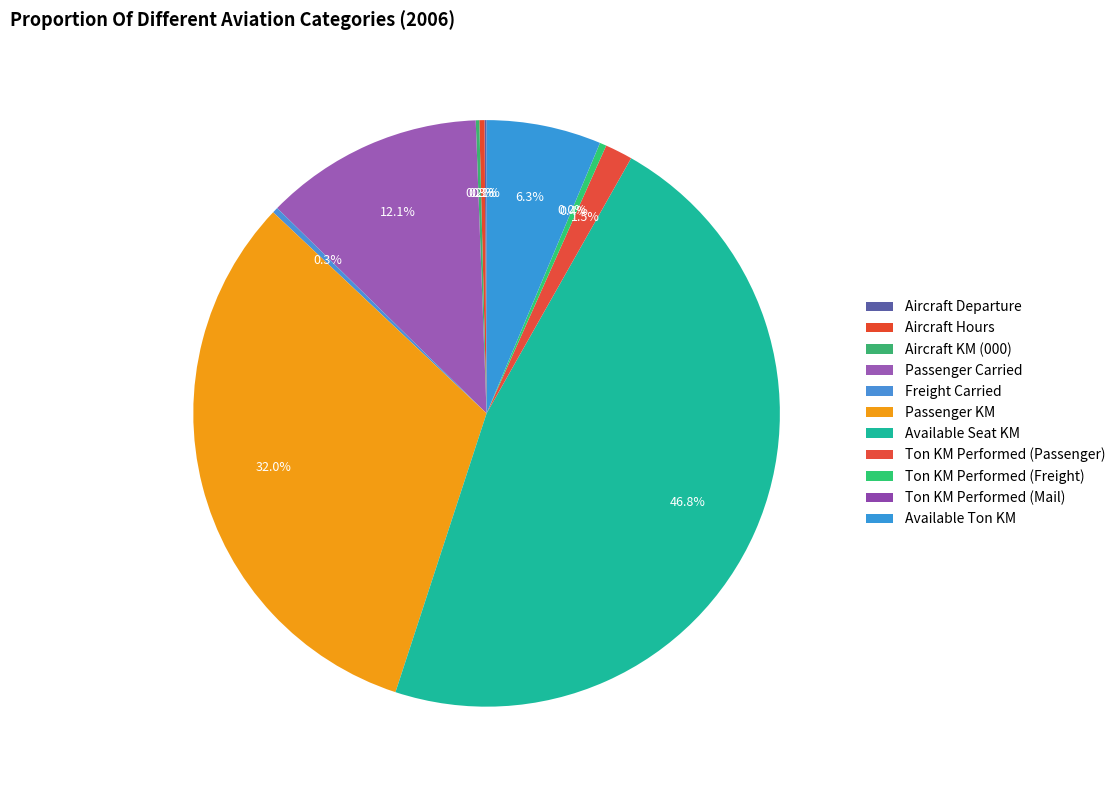

What is the largest slice in the pie chart?

Available Seat KM